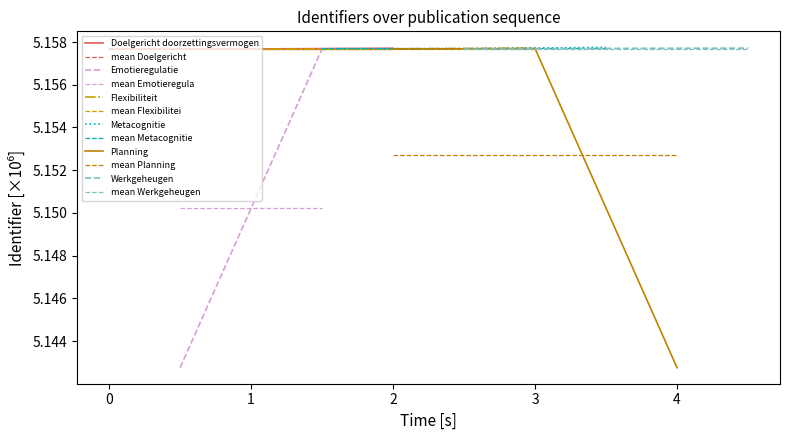

The Planning series shows 1.7 at 2. True or false?

False